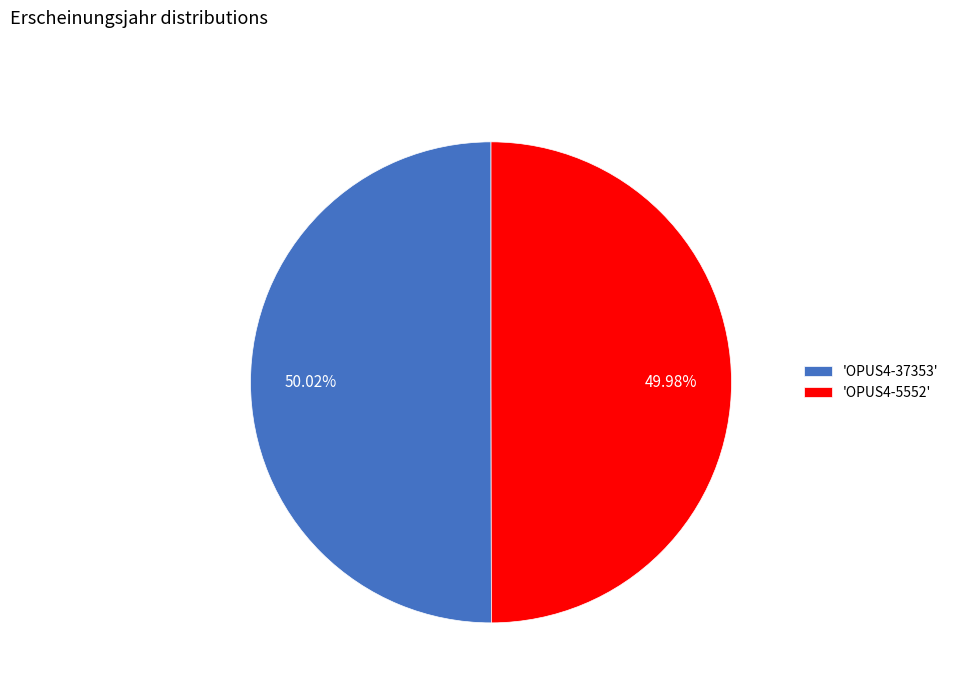

Is the sum of 'OPUS4-5552' and 'OPUS4-37353' greater than half?

Yes